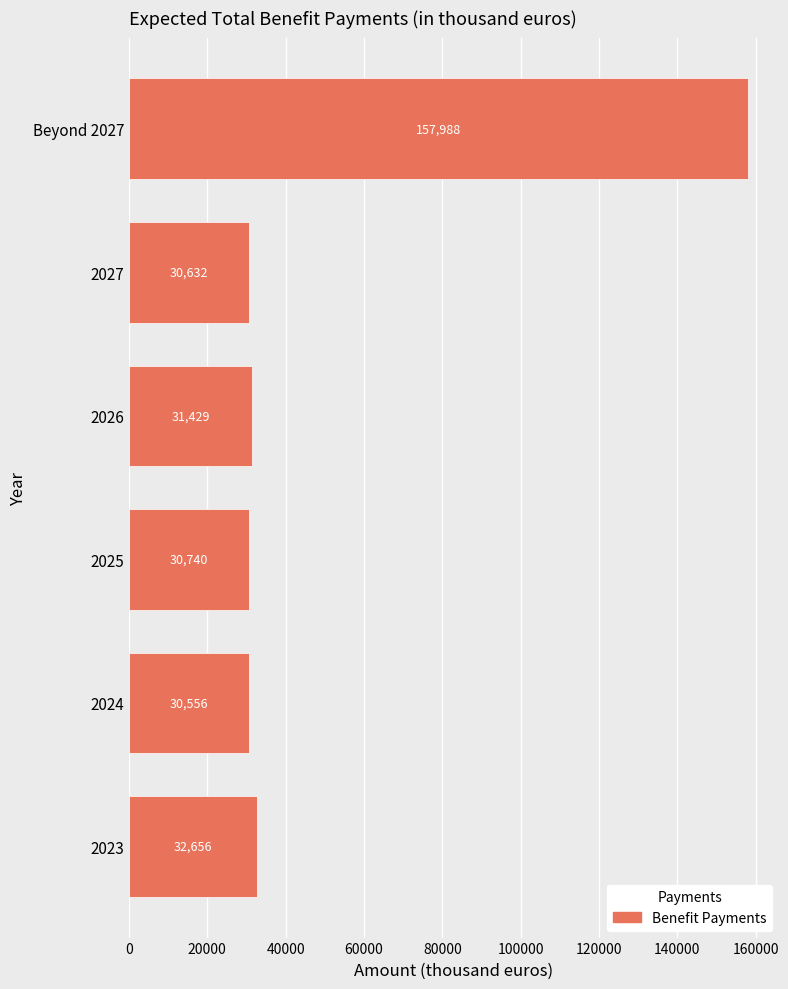

Reading top to bottom, extract all data points from this chart.

157988	30632	31429	30740	30556	32656